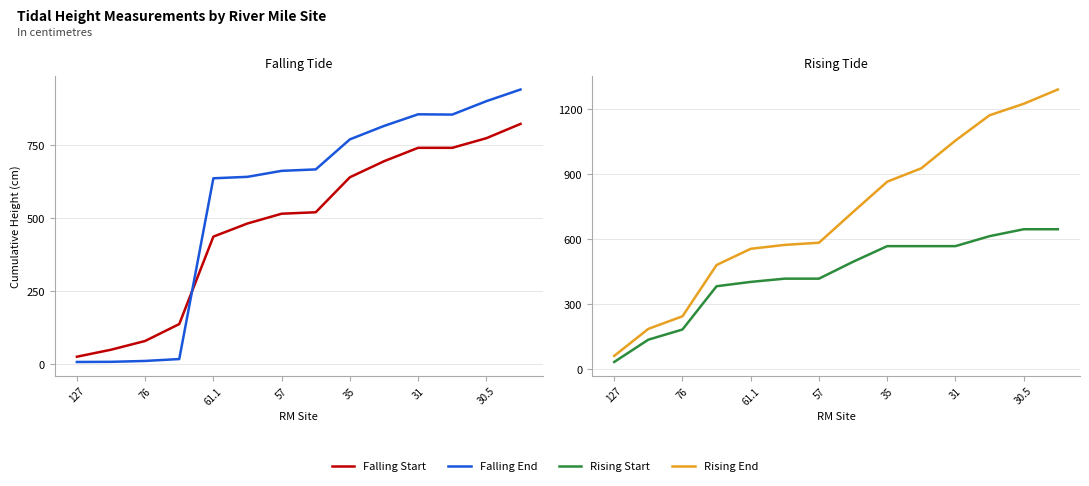

Is it true that Falling Start equals 130.0 at 61.1?

False